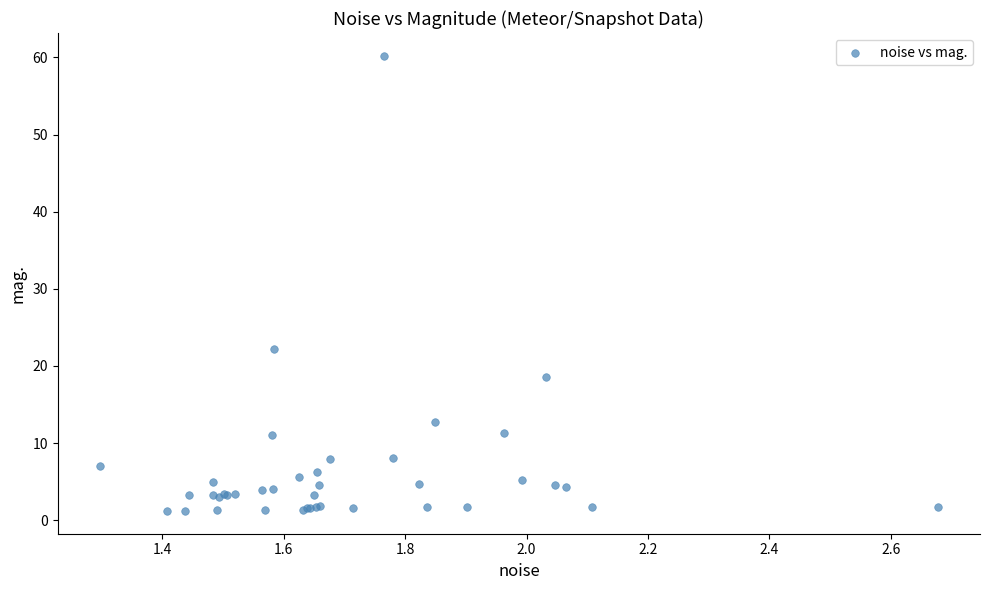

What Y value in the scatter plot is closest to 30?

22.2